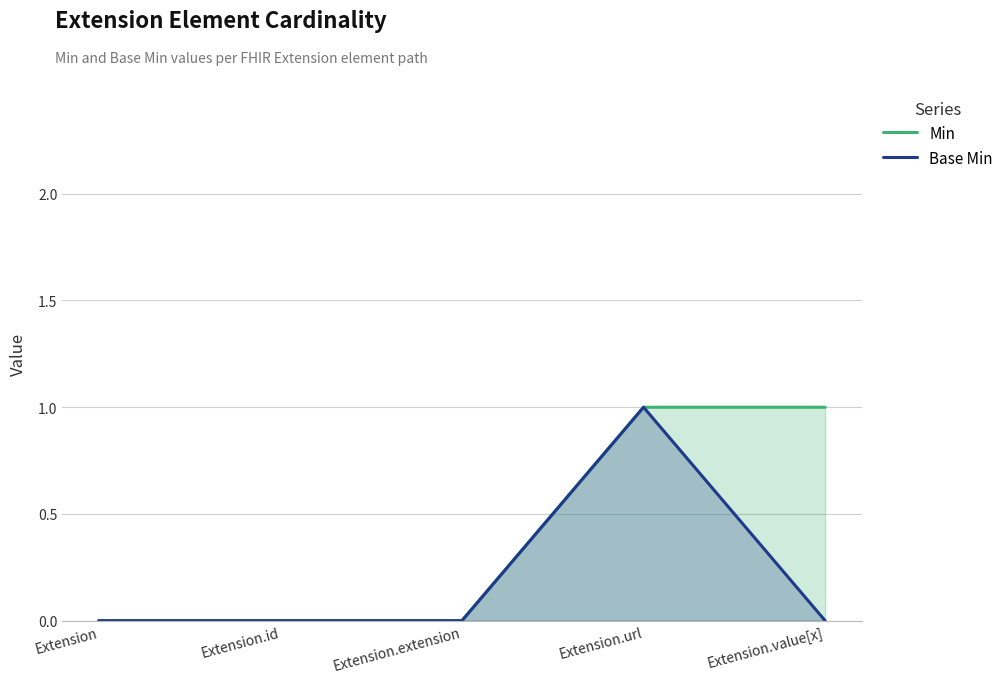

Which series has the largest range (max minus min)?

Min